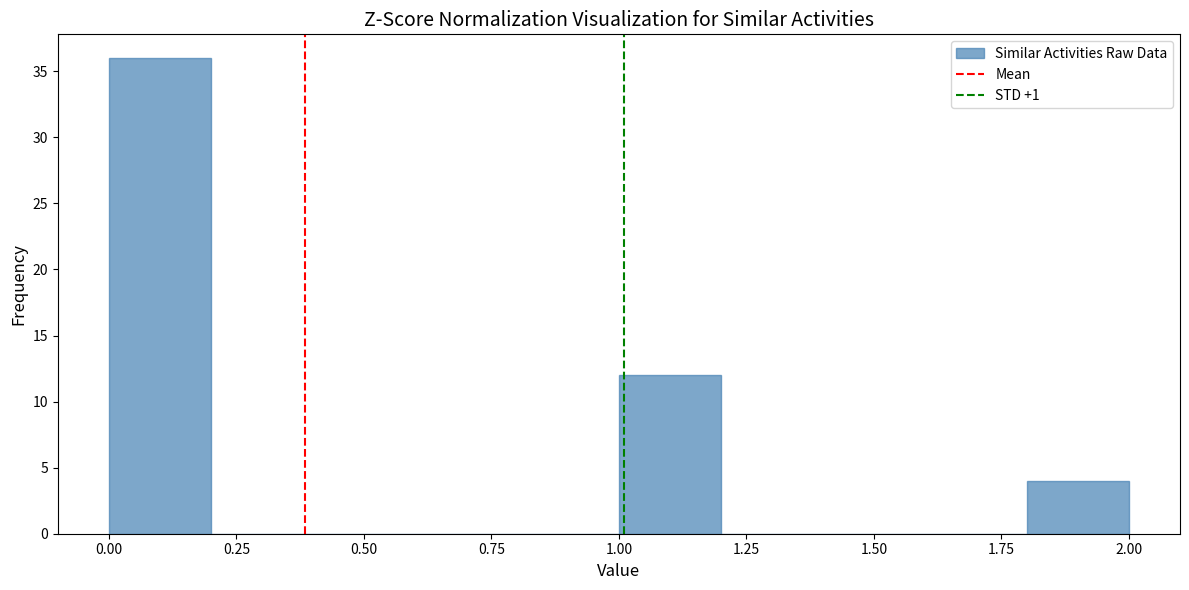

Reading left to right, list every bar in this chart as the range it spans on the x-axis followed by its height. The values are not printed on the chart, so give them approximately, as read against the axis.

0.0 to 0.2: 36
0.2 to 0.4: 0
0.4 to 0.6: 0
0.6 to 0.8: 0
0.8 to 1.0: 0
1.0 to 1.2: 12
1.2 to 1.4: 0
1.4 to 1.6: 0
1.6 to 1.8: 0
1.8 to 2.0: 4